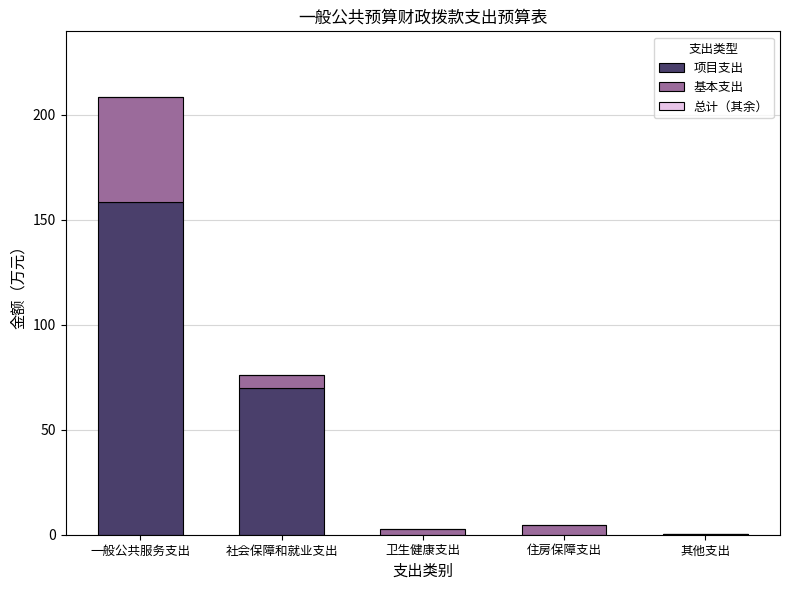

Are the bars horizontal?

No